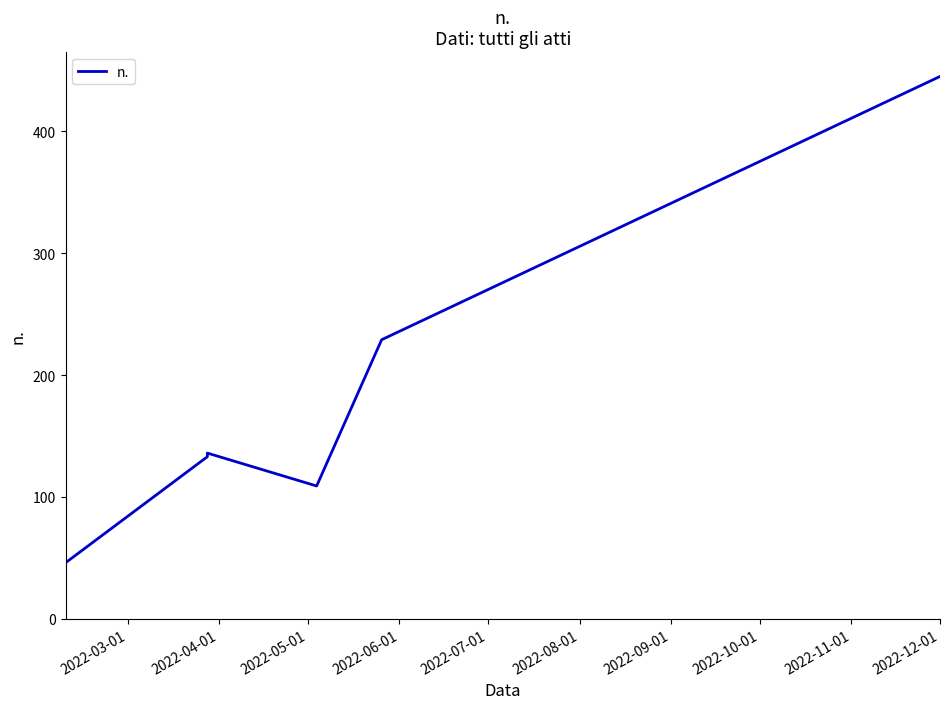

Does the chart have visible grid lines?

No